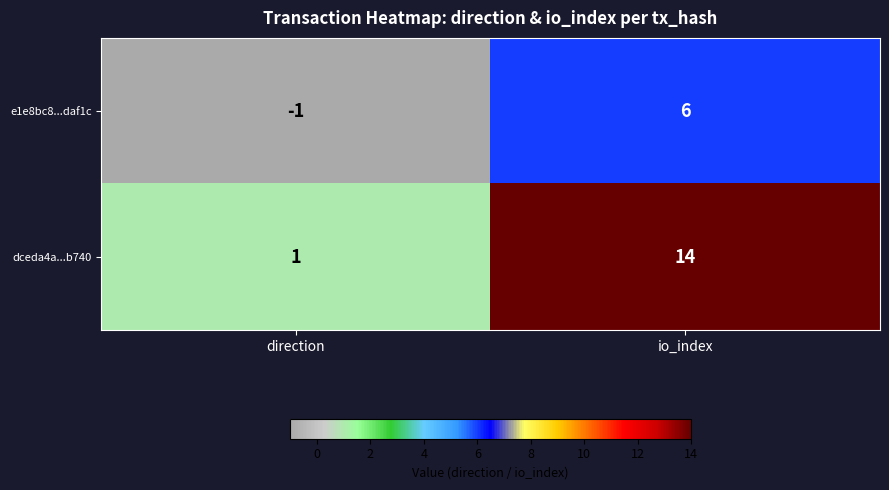

Reading left to right, extract all data points from this chart.

e1e8bc8...daf1c: direction=-1	io_index=6
dceda4a...b740: direction=1	io_index=14